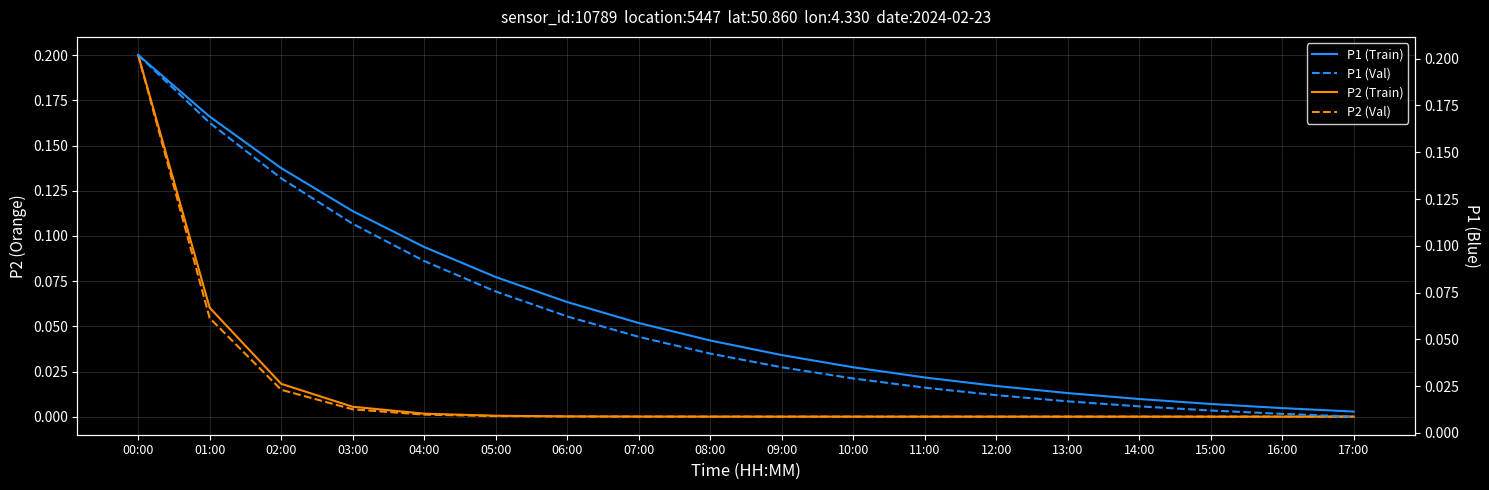

Is it true that P2 (Train) equals 0.0 at 13:00?

True